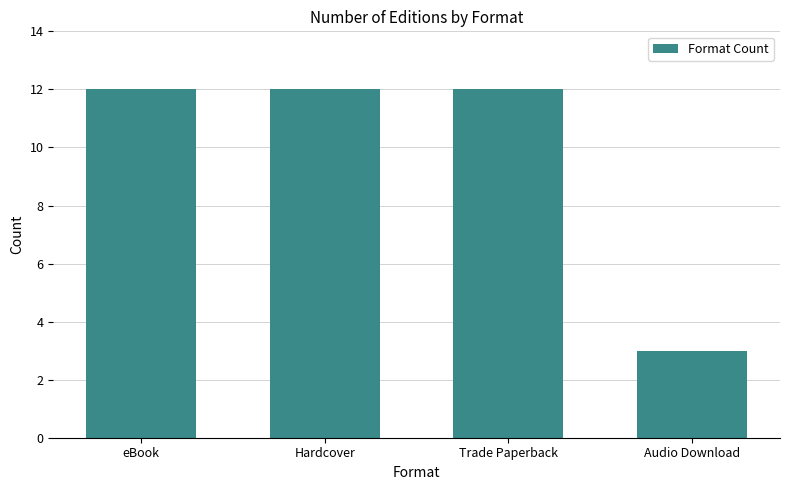

Reading left to right, list all the values displayed in this chart.

12	12	12	3